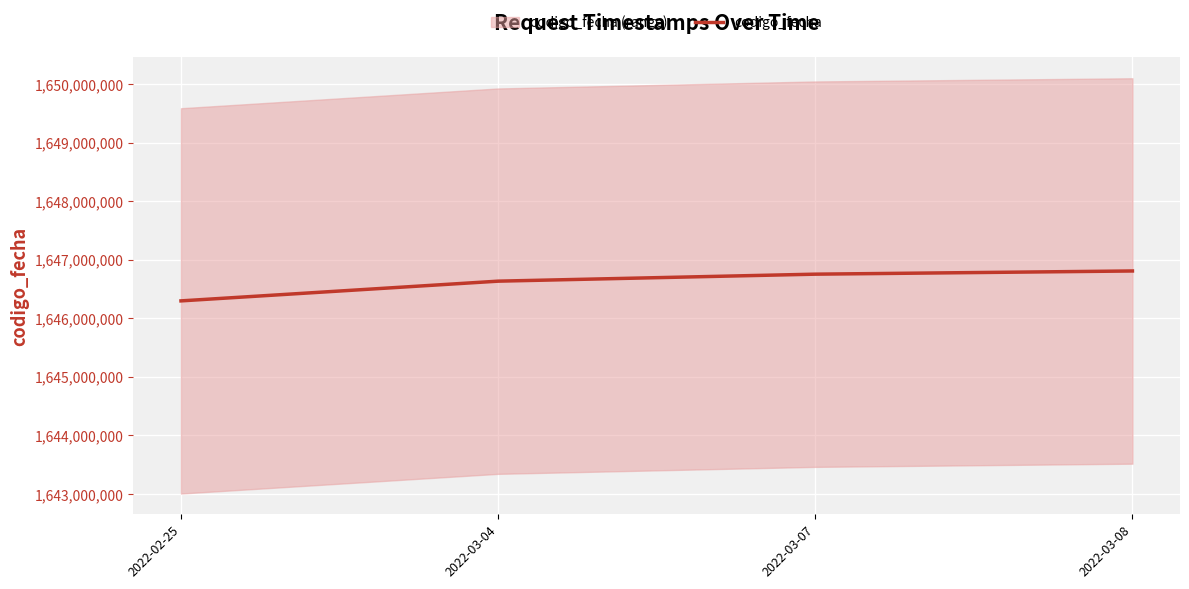

Count the number of data series in this chart.

1